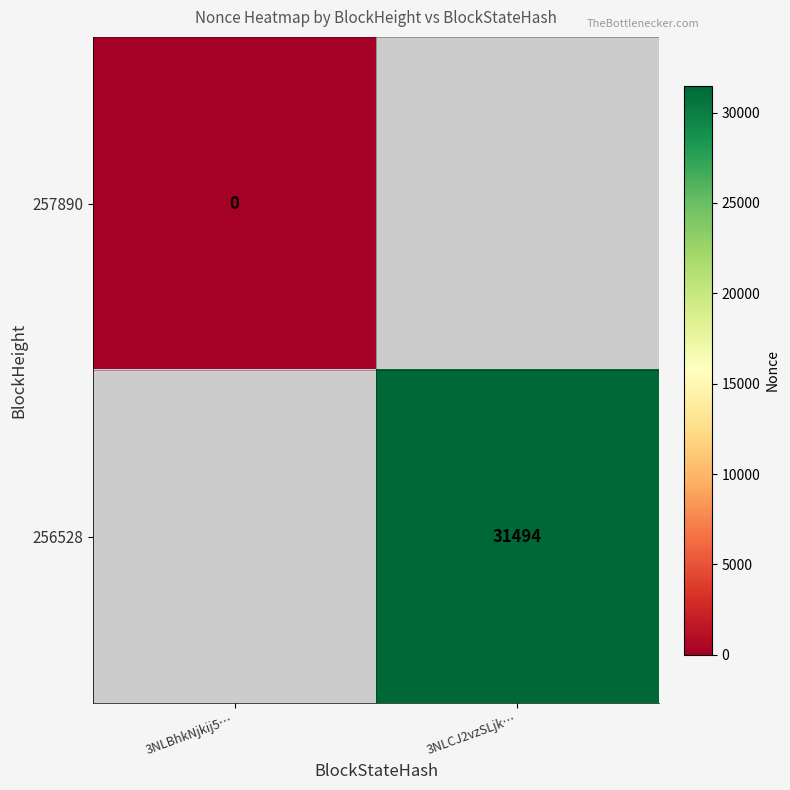

Is the value of 257890 at 3NLBhkNjkij5… greater than the value of 256528 at 3NLCJ2vzSLjk…?

No